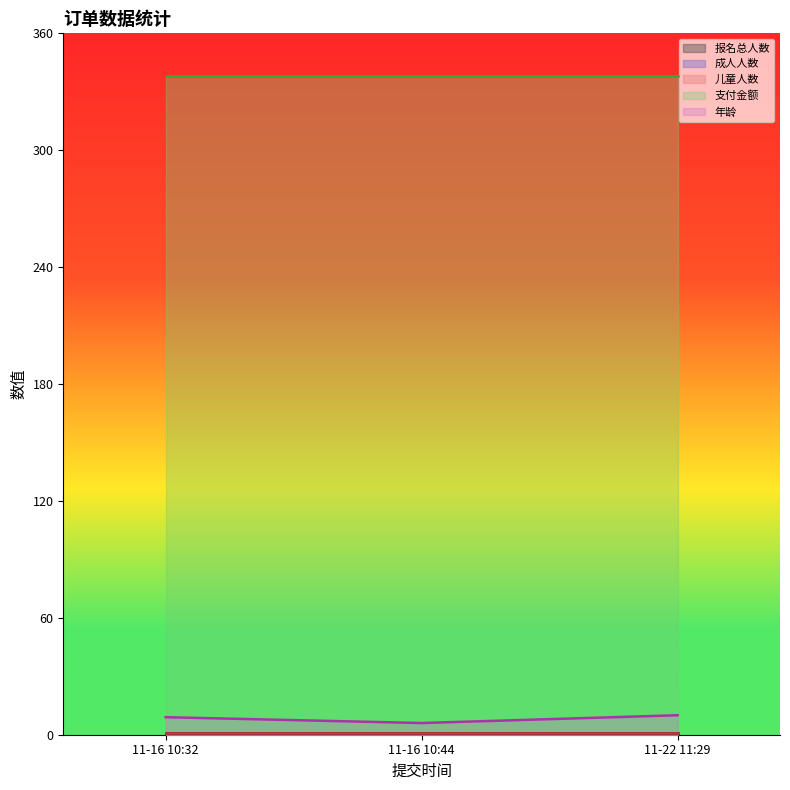

The 支付金额 series shows 177 at 2021-11-22 11:29:46. True or false?

False